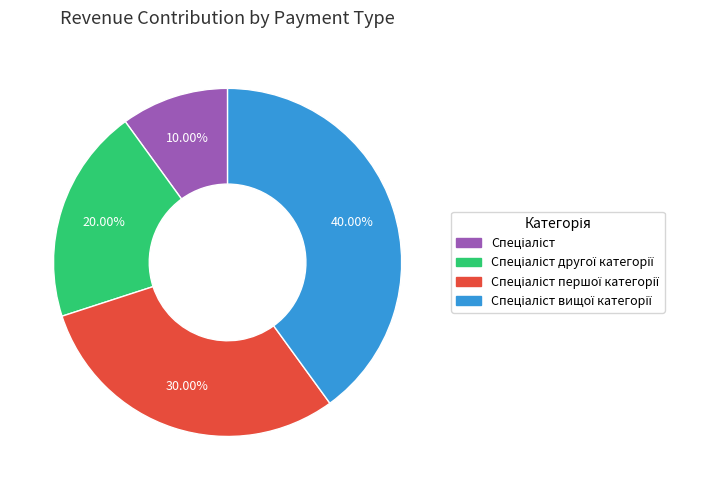

Is there any slice that represents more than half of the pie?

No